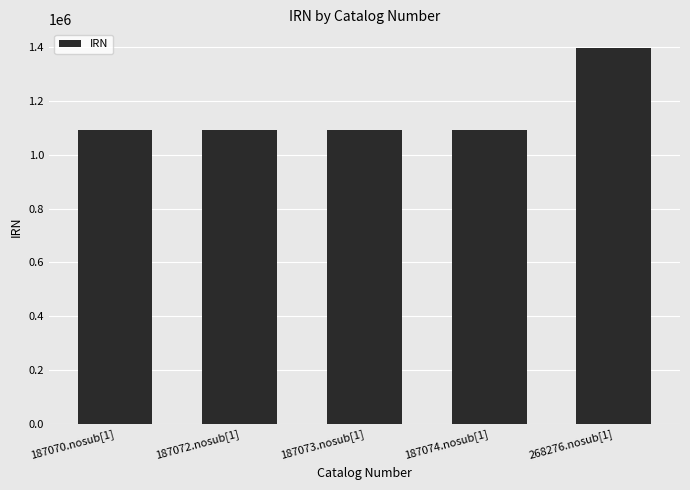

What is the approximate value at 187074.nosub[1], to the nearest 100?

1090600